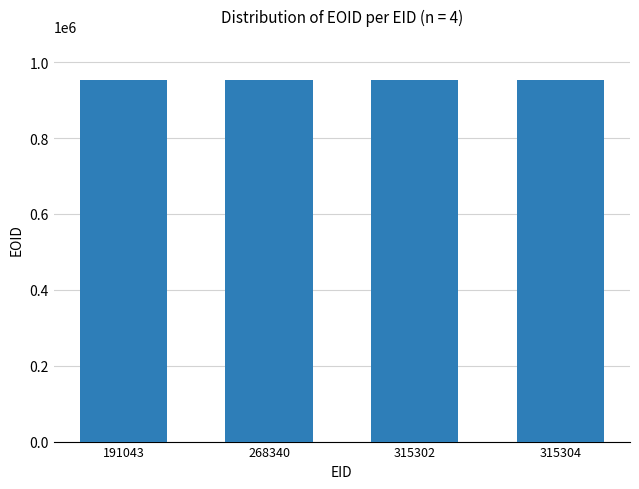

What is the sum of all values?

3817673